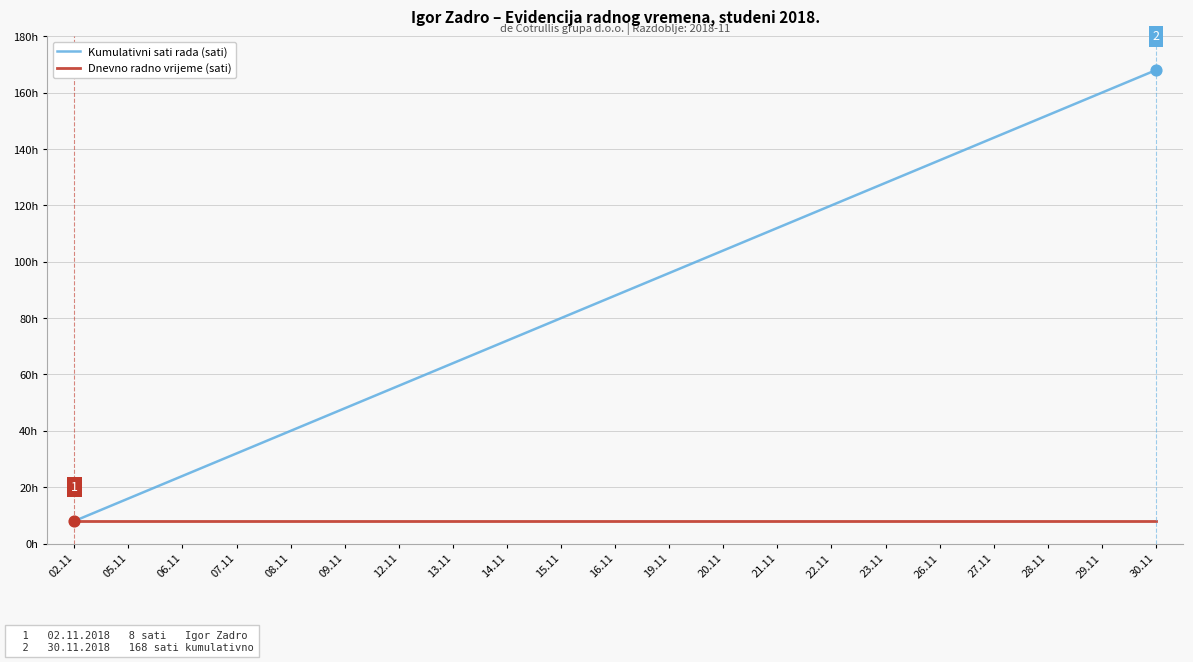

What is the total value across all series at 15.11?

88